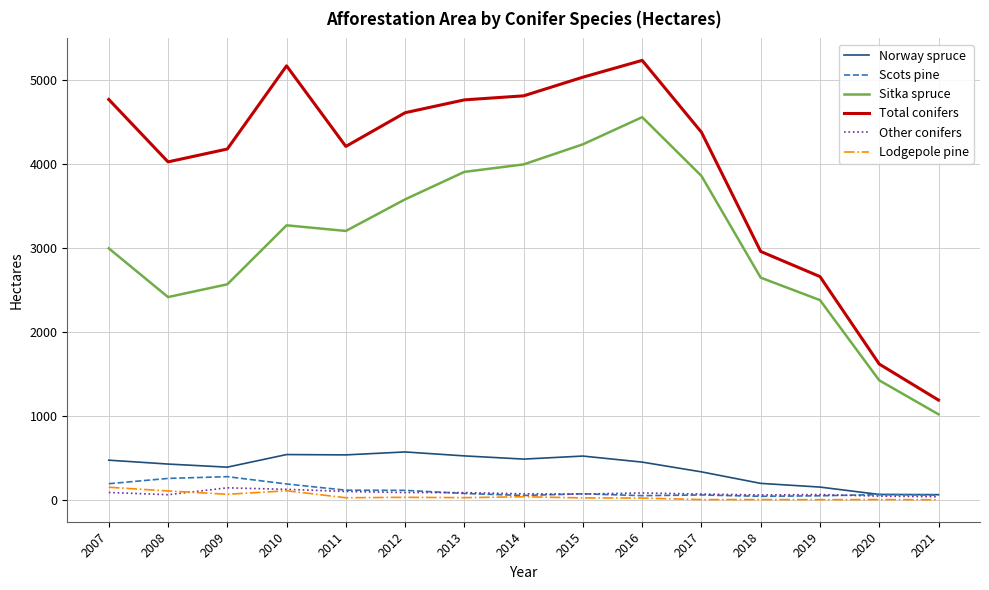

True or false: Total conifers and Other conifers intersect in this chart.

False